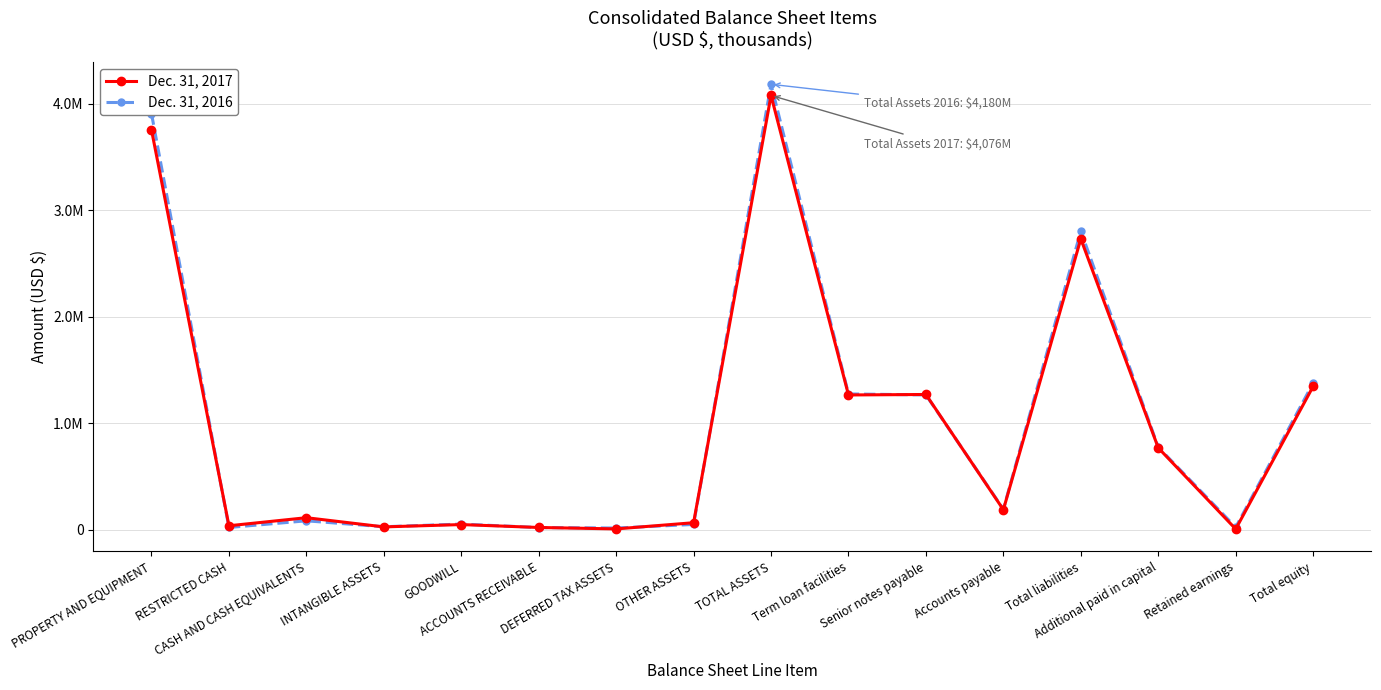

At how many categories does at least one series exceed 445213?

7